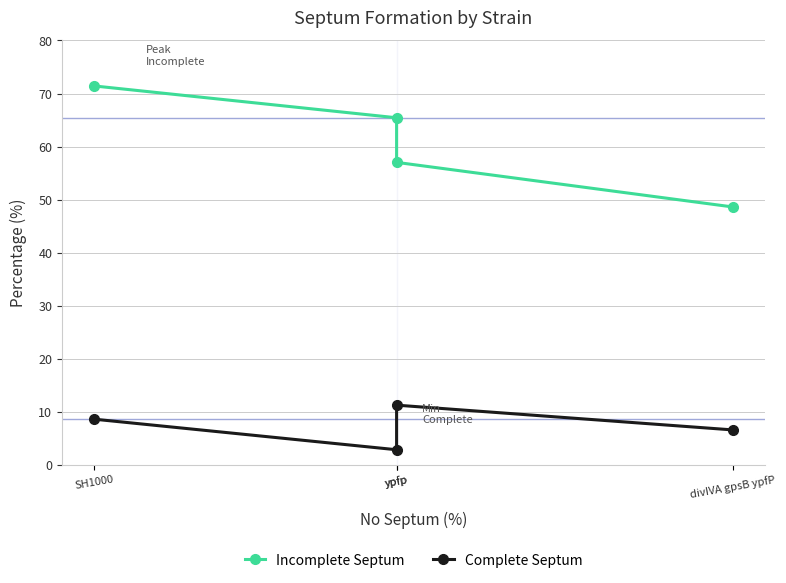

At which category does the chart reach its minimum across all series?

ypfp